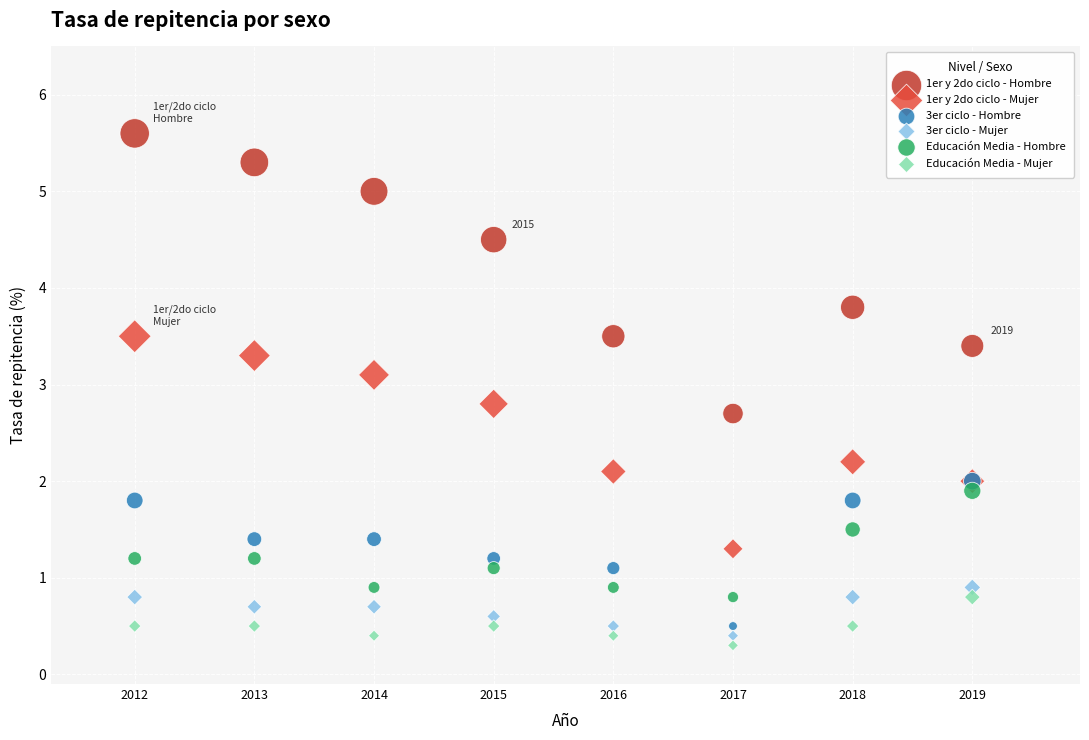

Which series reaches the maximum Y coordinate?

1er y 2do ciclo - Hombre